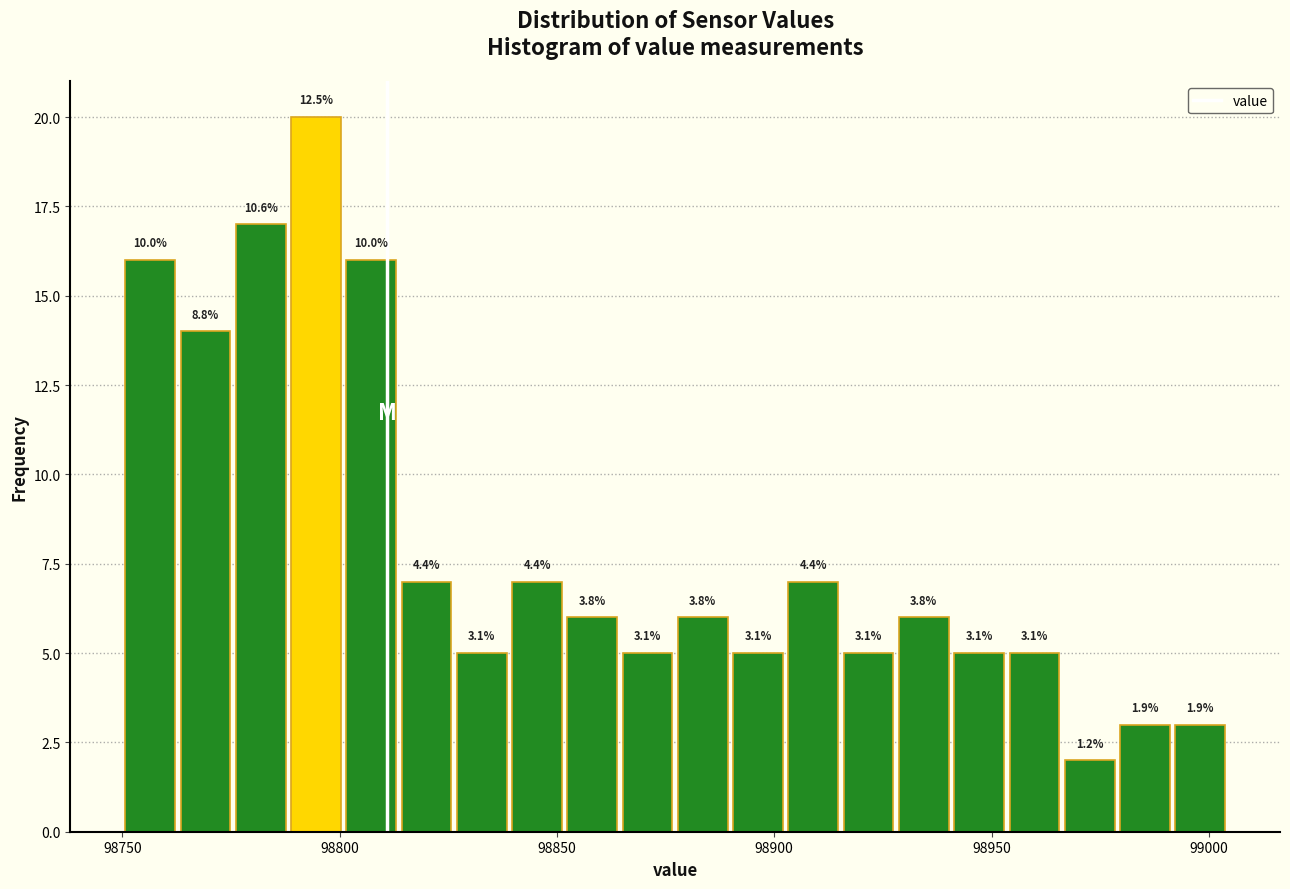

Read against the x-axis, roughly where is the centre of the tallest bar?

98795